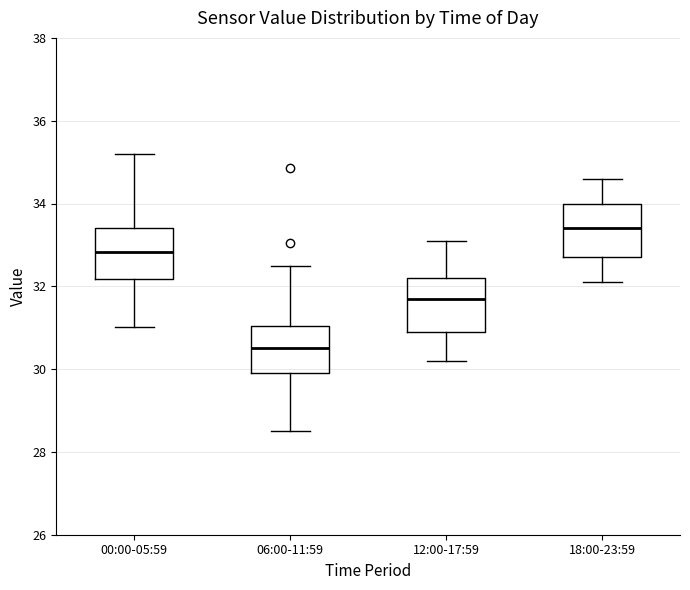

Reading left to right, transcribe this box plot: for each box, give where its median line is, the range the box spans, and where its two whiskers end, as read against the y-axis. The values are not printed on the chart, so give them approximately, as read against the axis.

00:00-05:59: median 32.8, box 32.2 to 33.4, whiskers 31.0 to 35.2
06:00-11:59: median 30.6, box 30.0 to 31.0, whiskers 28.6 to 32.6
12:00-17:59: median 31.8, box 31.0 to 32.2, whiskers 30.2 to 33.2
18:00-23:59: median 33.4, box 32.8 to 34.0, whiskers 32.2 to 34.6